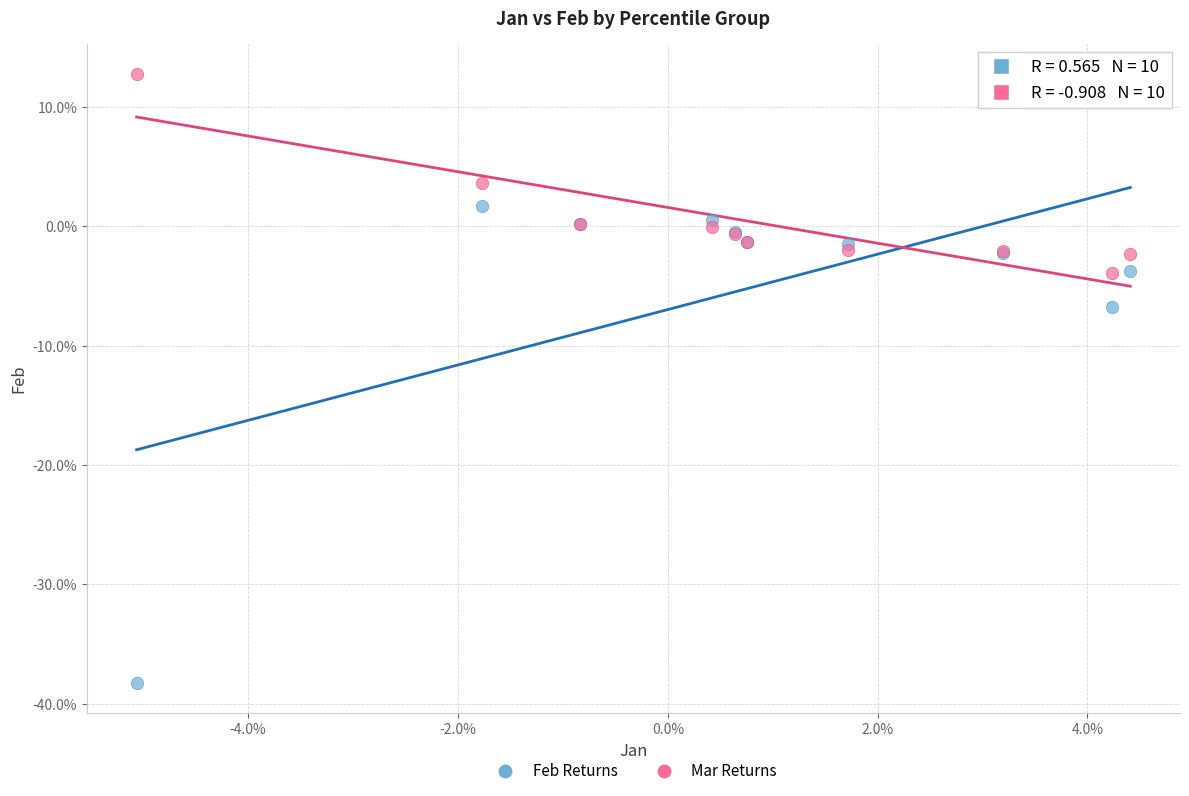

Which series contains the lowest Y value?

Feb Returns